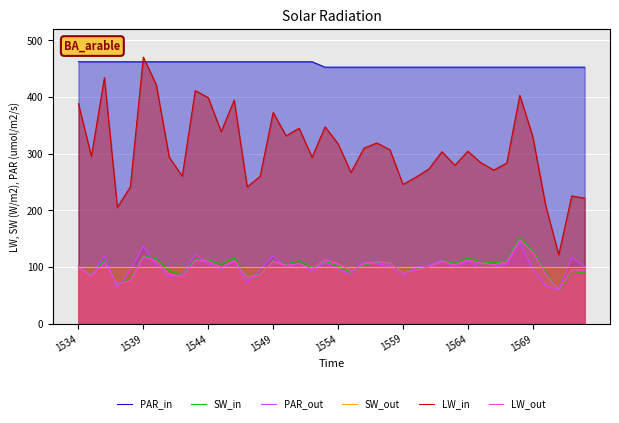

How many lines are shown in the chart?

6